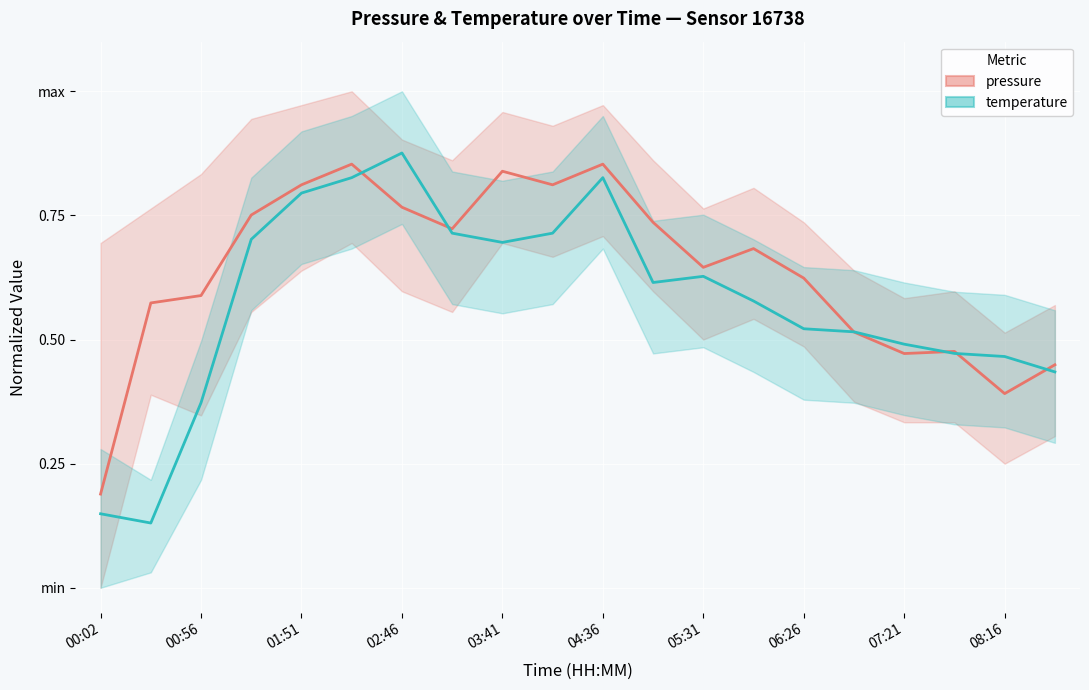

Rank the series by their maximum value, from lowest to highest.

pressure, temperature